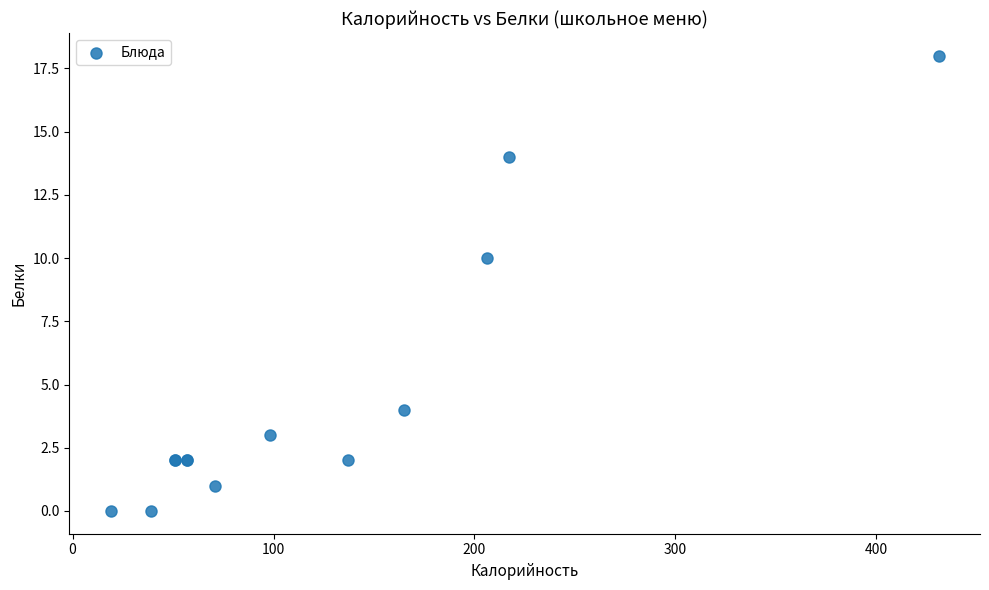

What Y value in the scatter plot is closest to 9?

10